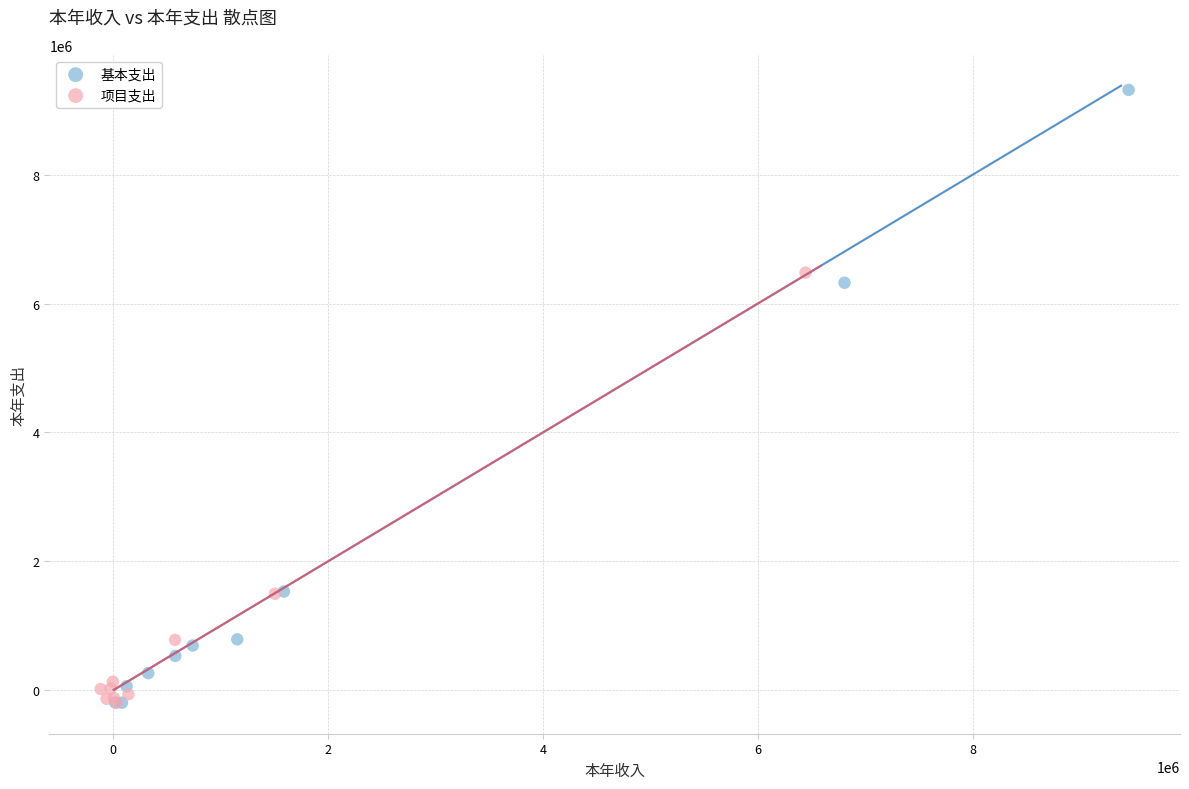

What are all the series names shown in the legend?

基本支出, 项目支出